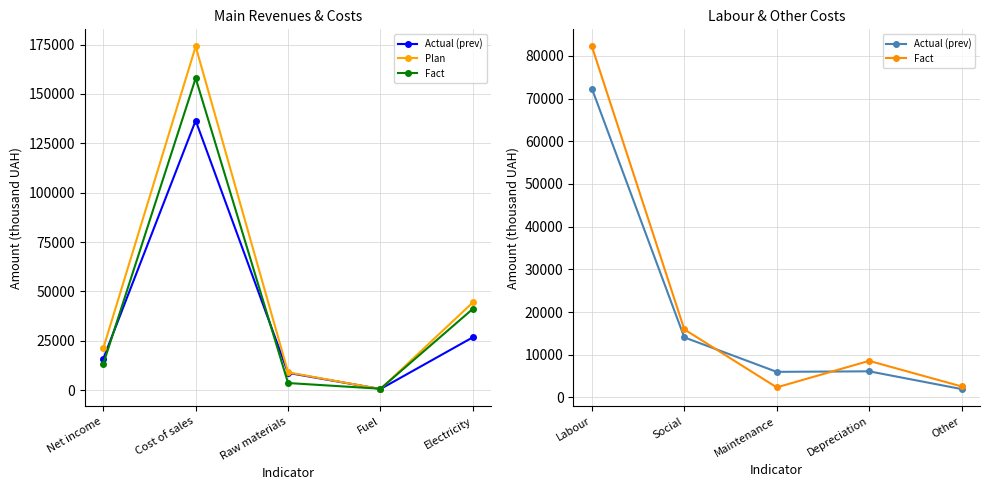

What are all the series names shown in the legend?

Actual (prev), Plan, Fact